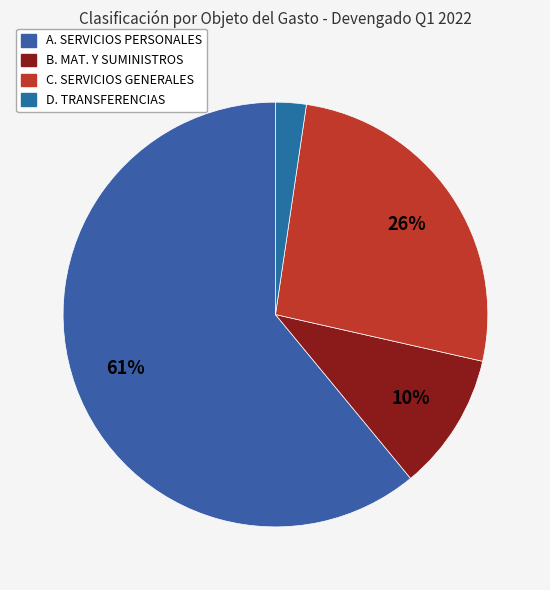

The C. SERVICIOS GENERALES slice represents 26% of the pie. True or false?

True